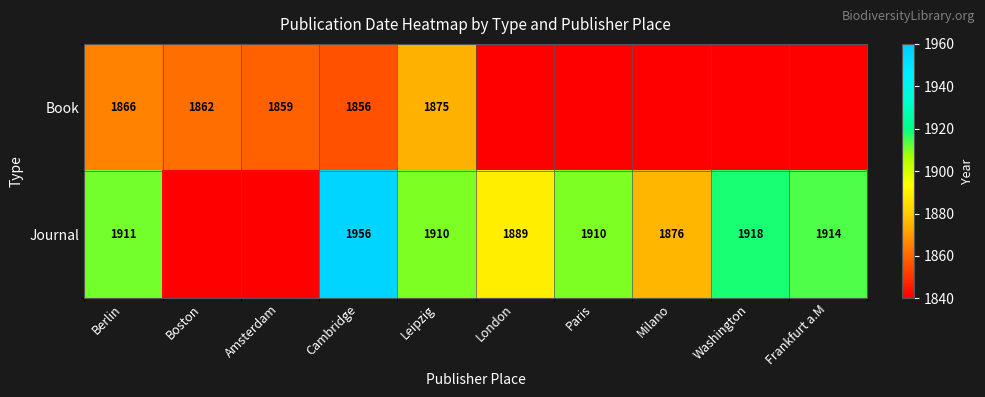

What is the difference between the highest and lowest values at Leipzig?

35